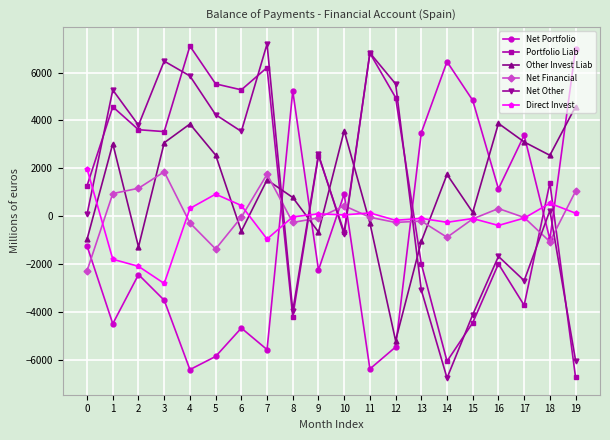

How many categories are shown in the chart?

20